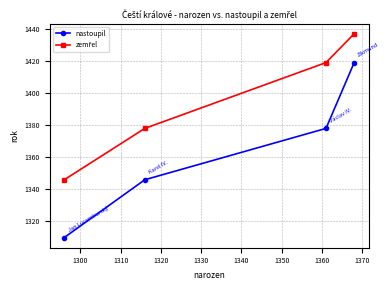

What is the value of the nastoupil point at the 4th from the left?

1419